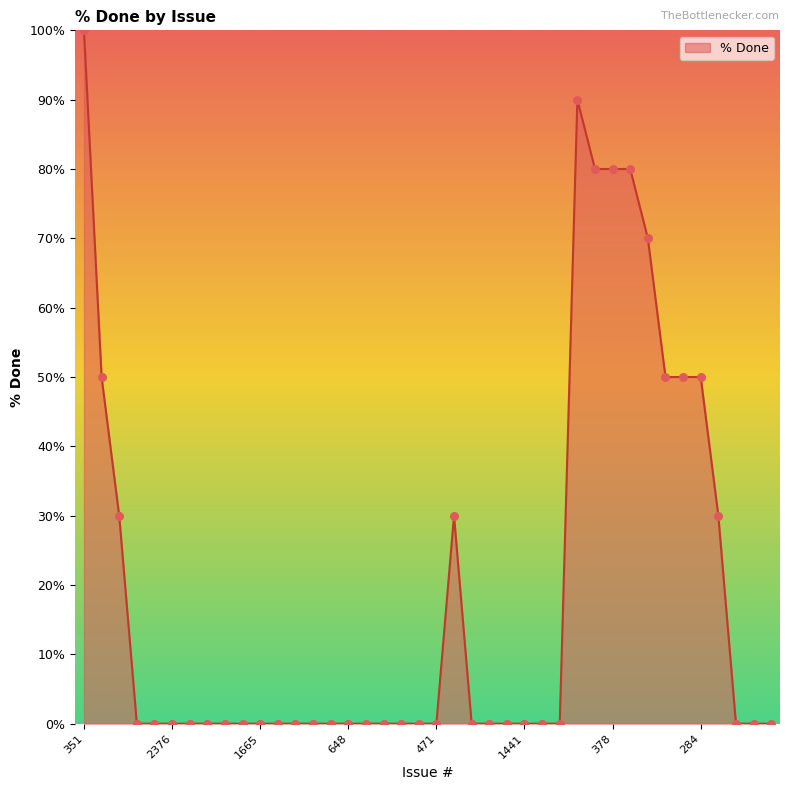

What is the difference between the maximum and minimum values?

100